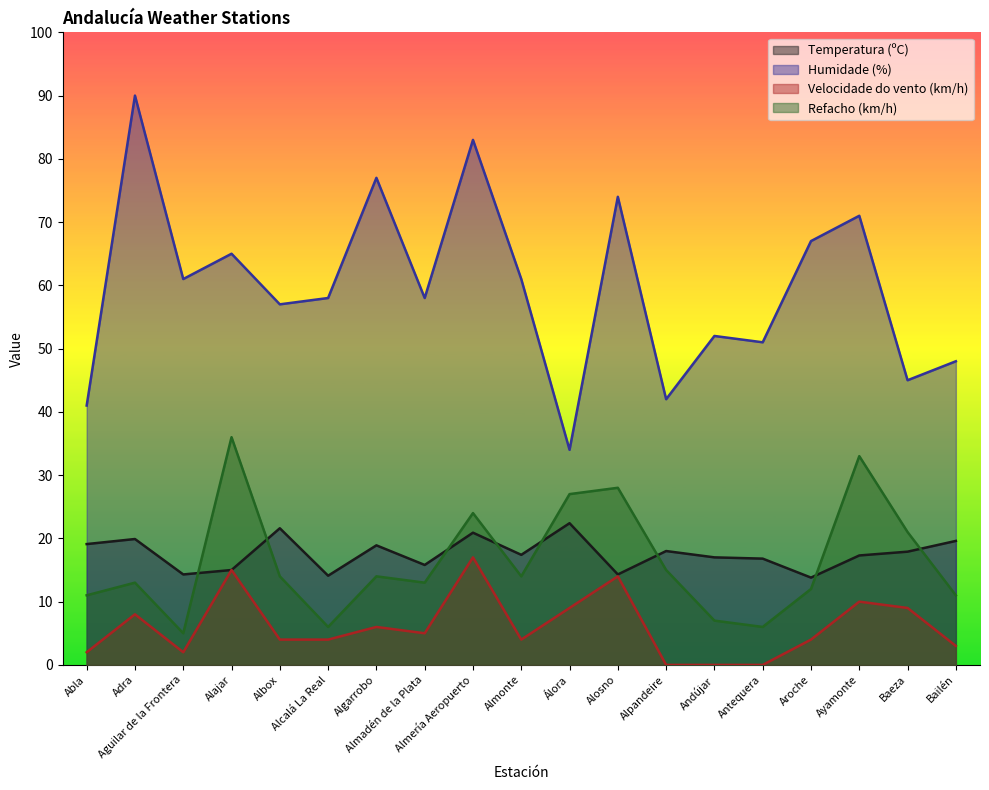

True or false: Humidade (%) and Temperatura (ºC) cross at least once.

False